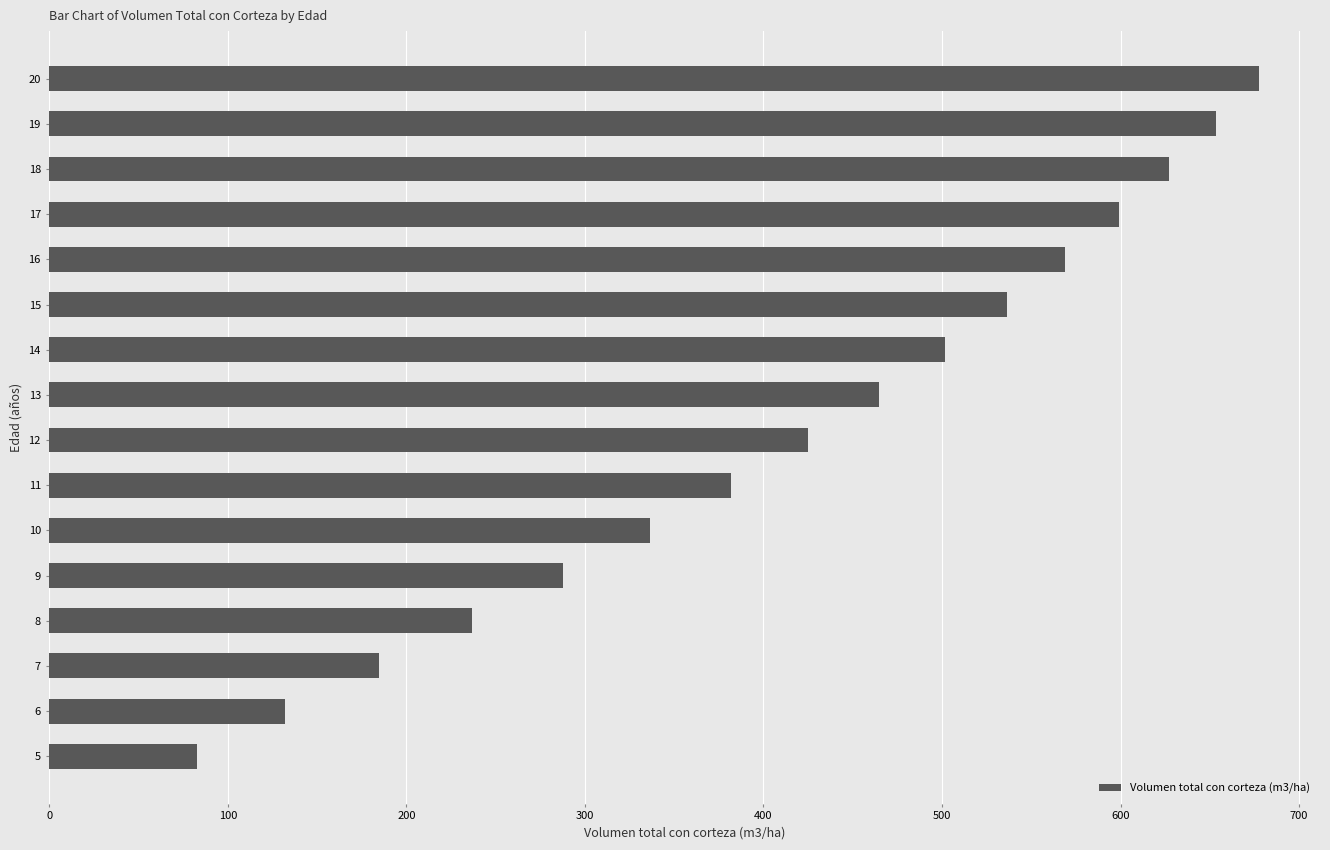

Read the value at 6.

132.1